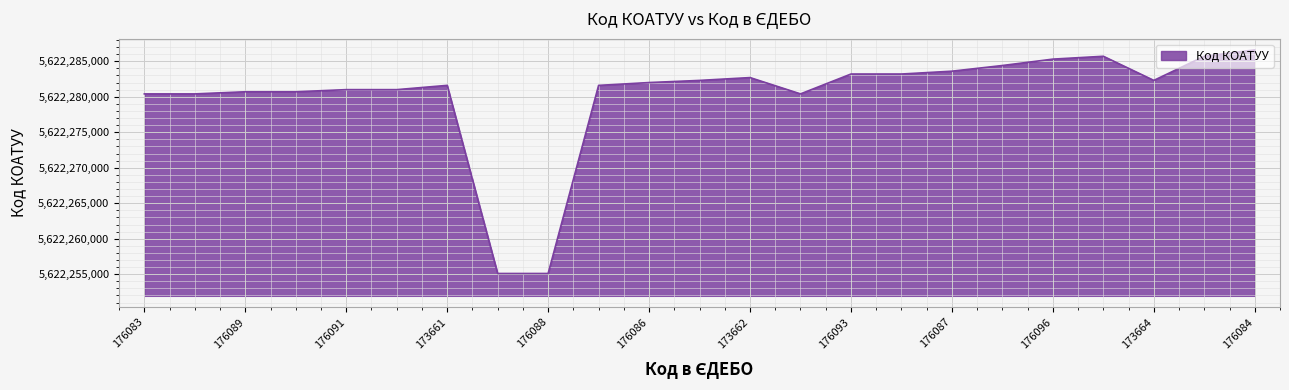

What is the difference between the maximum and minimum values?

31501